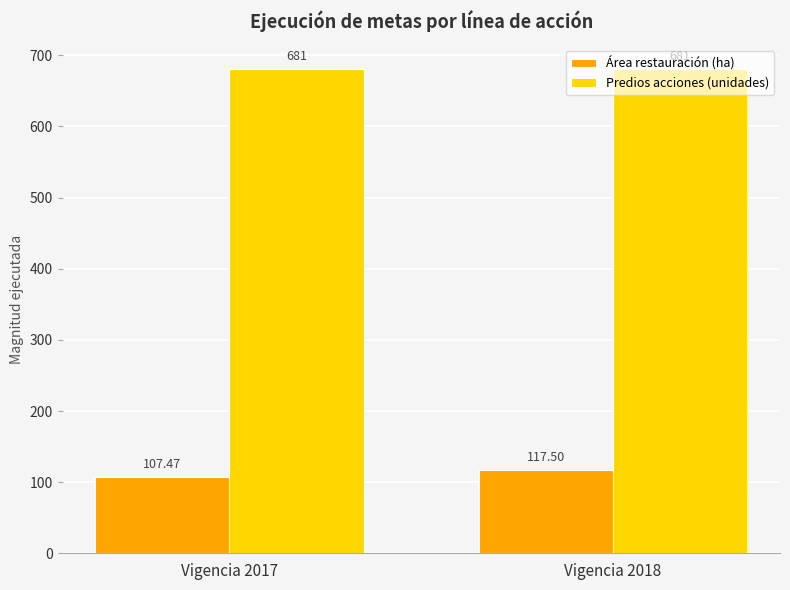

Are the bars horizontal?

No